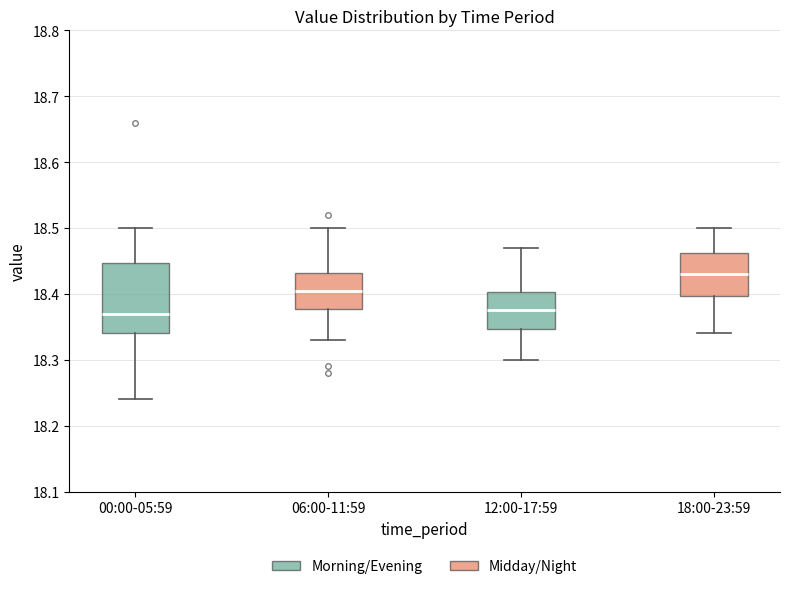

Reading left to right, transcribe this box plot: for each box, give where its median line is, the range the box spans, and where its two whiskers end, as read against the y-axis. The values are not printed on the chart, so give them approximately, as read against the axis.

00:00-05:59: median 18.37, box 18.34 to 18.45, whiskers 18.24 to 18.50
06:00-11:59: median 18.41, box 18.38 to 18.43, whiskers 18.33 to 18.50
12:00-17:59: median 18.38, box 18.35 to 18.40, whiskers 18.30 to 18.47
18:00-23:59: median 18.43, box 18.40 to 18.46, whiskers 18.34 to 18.50